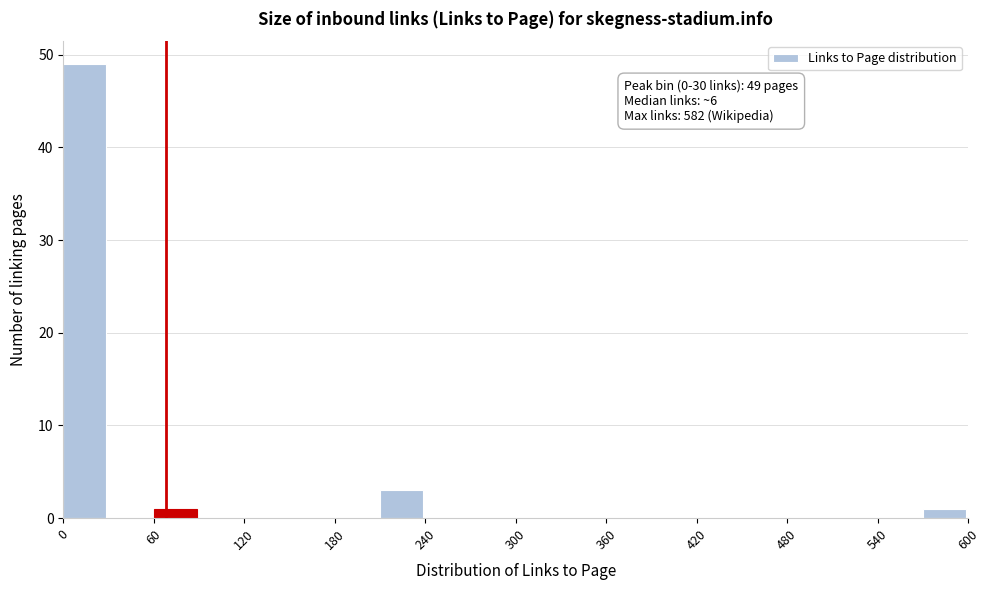

Around what value on the x-axis is the tallest bar? Give the approximate position of its centre, as read against the axis.

10